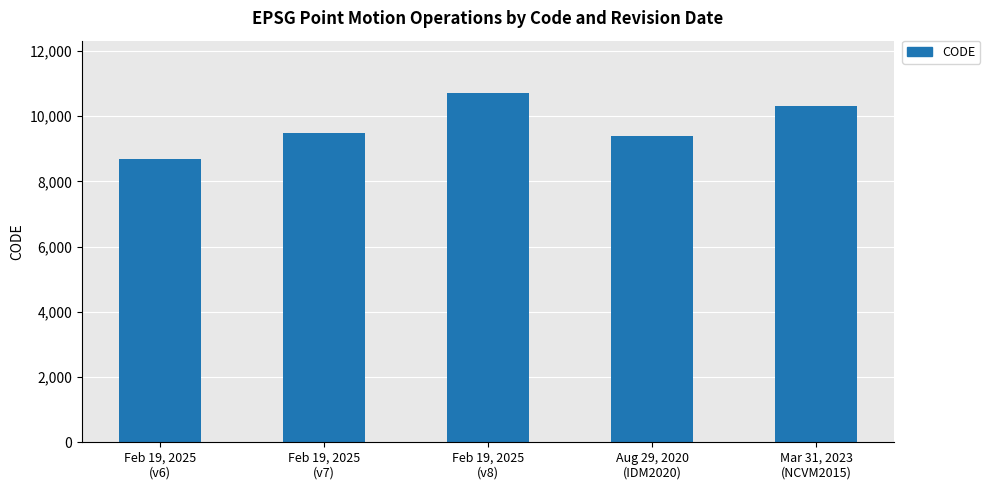

What is the greatest value displayed?

10707